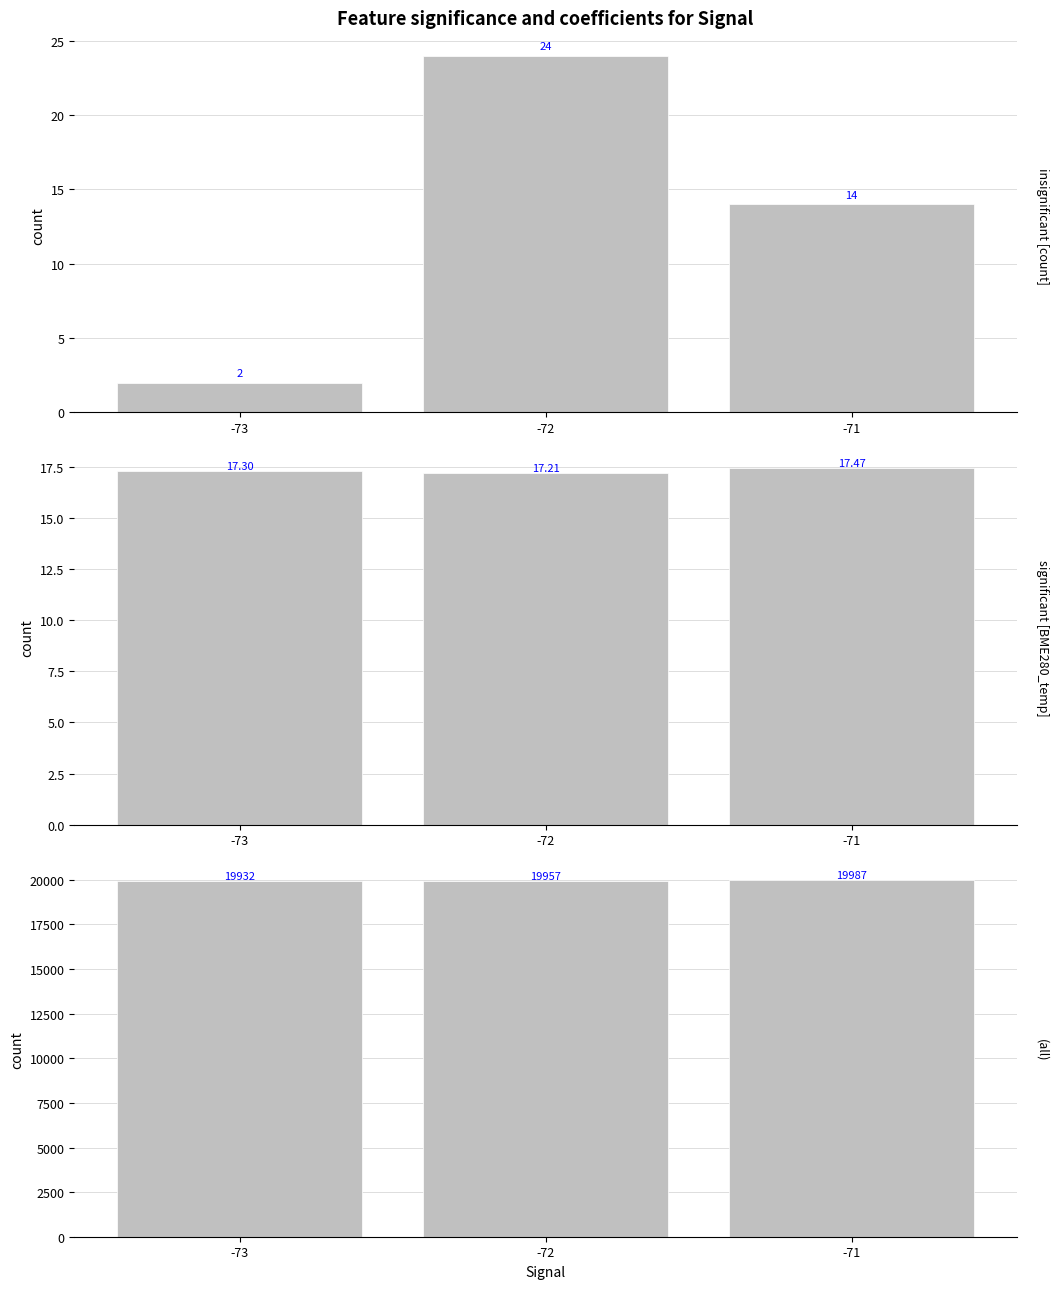

How many data points in count are above 14?

1